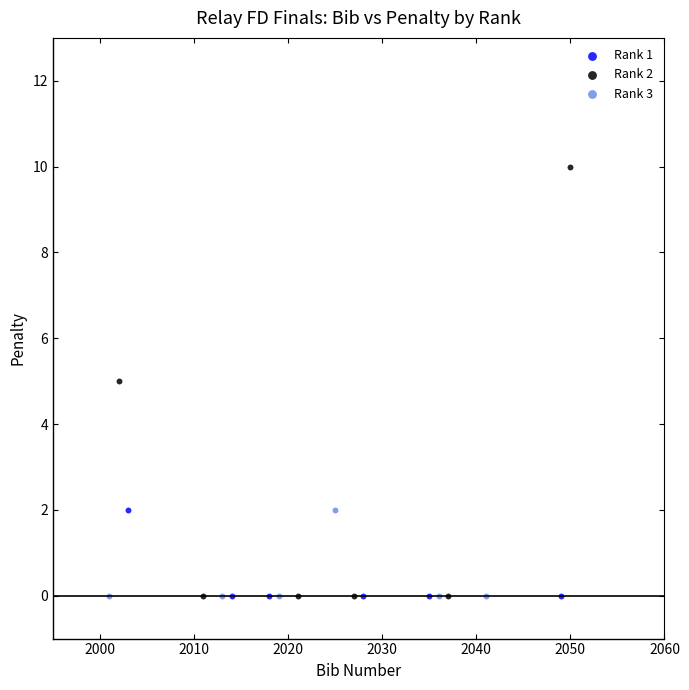

Which series has the largest Y range (max minus min)?

Rank 2